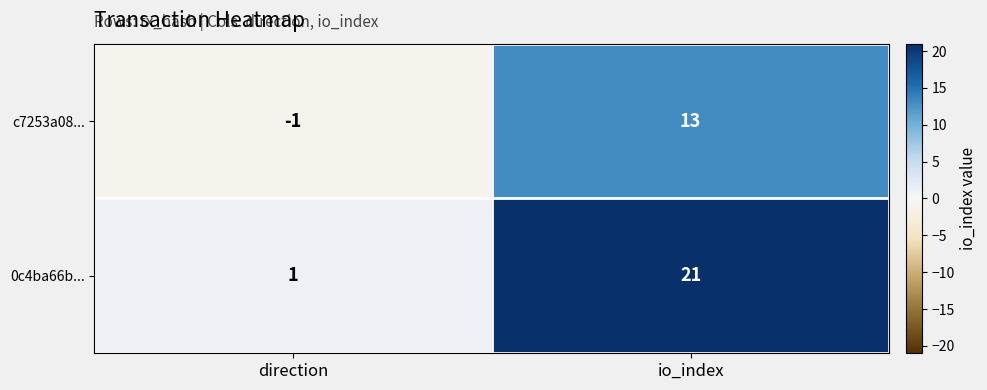

What is the difference between the maximum and minimum values in the 0c4ba66b... series?

20